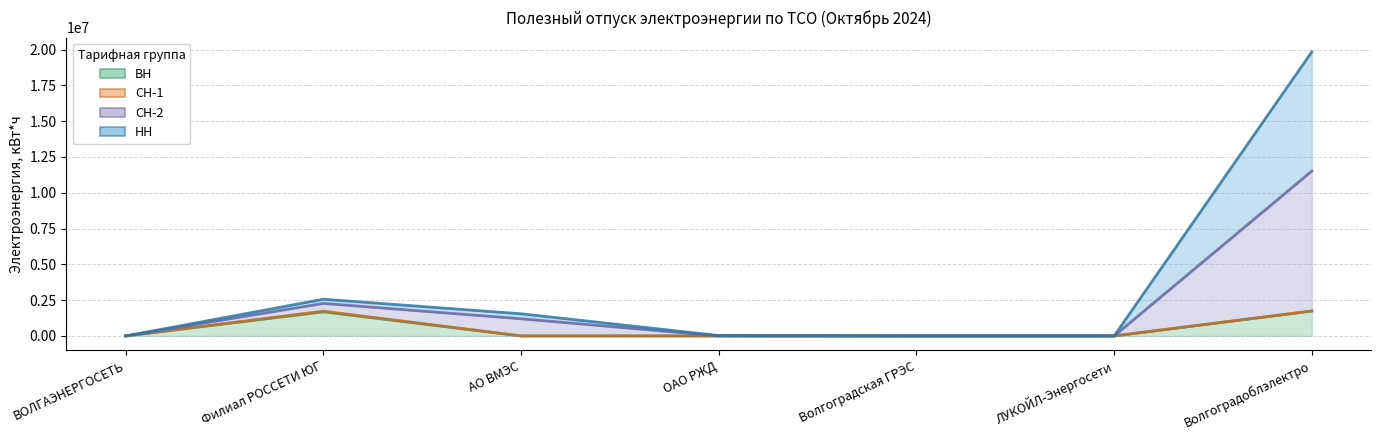

True or false: НН and ВН intersect in this chart.

False